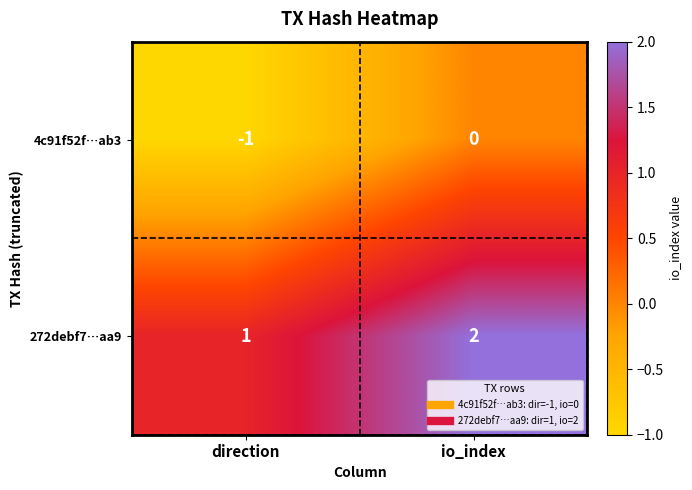

Reading left to right, what are all the values shown in this chart?

4c91f52f…ab3: direction=-1	io_index=0
272debf7…aa9: direction=1	io_index=2